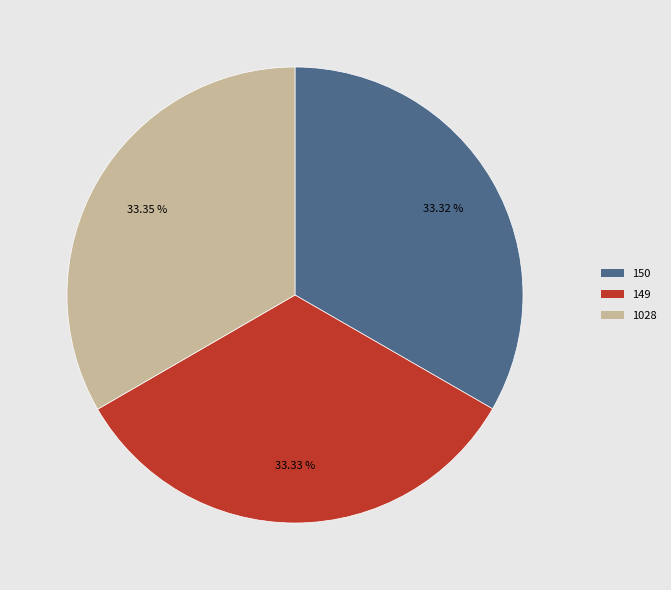

What is the ratio of the value at 1028 to the value at 149?

1.0